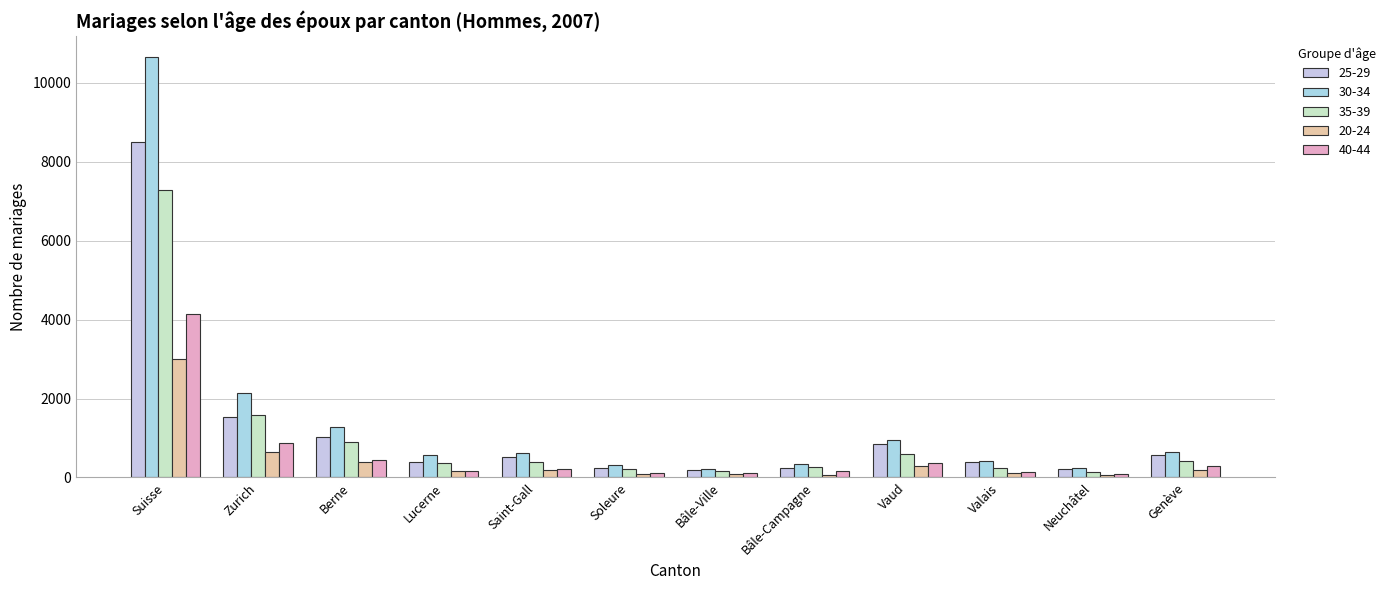

Reading left to right, list all the values displayed in this chart.

25-29: 8503	1535	1037	388	514	241	201	241	850	389	221	579
30-34: 10655	2153	1286	578	628	310	217	344	952	410	233	656
35-39: 7285	1580	895	378	396	202	159	261	594	235	131	424
20-24: 3004	650	397	156	179	83	83	74	291	110	72	193
40-44: 4144	884	446	159	210	115	111	161	354	132	84	284